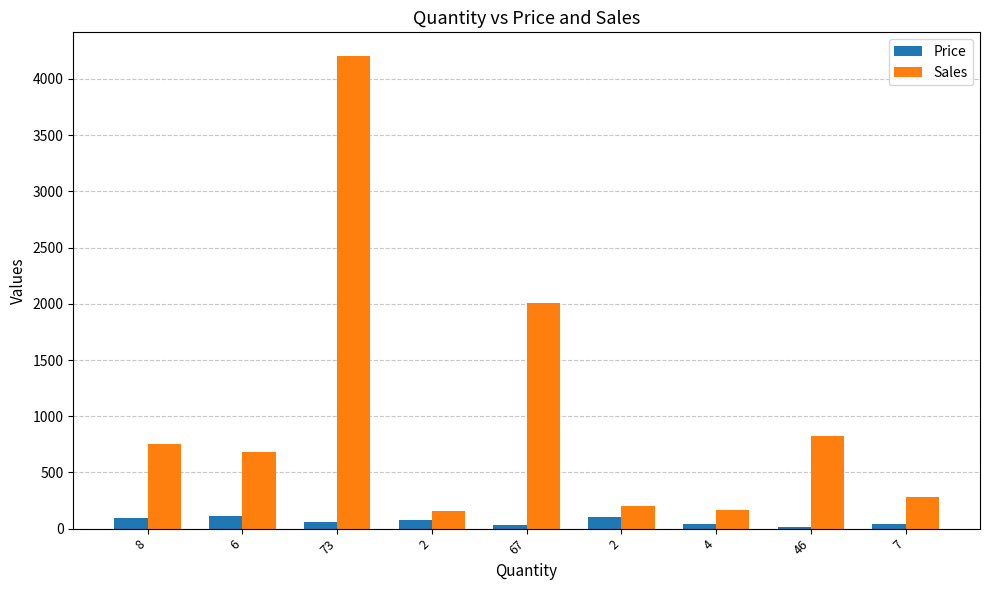

Count the number of data series in this chart.

2